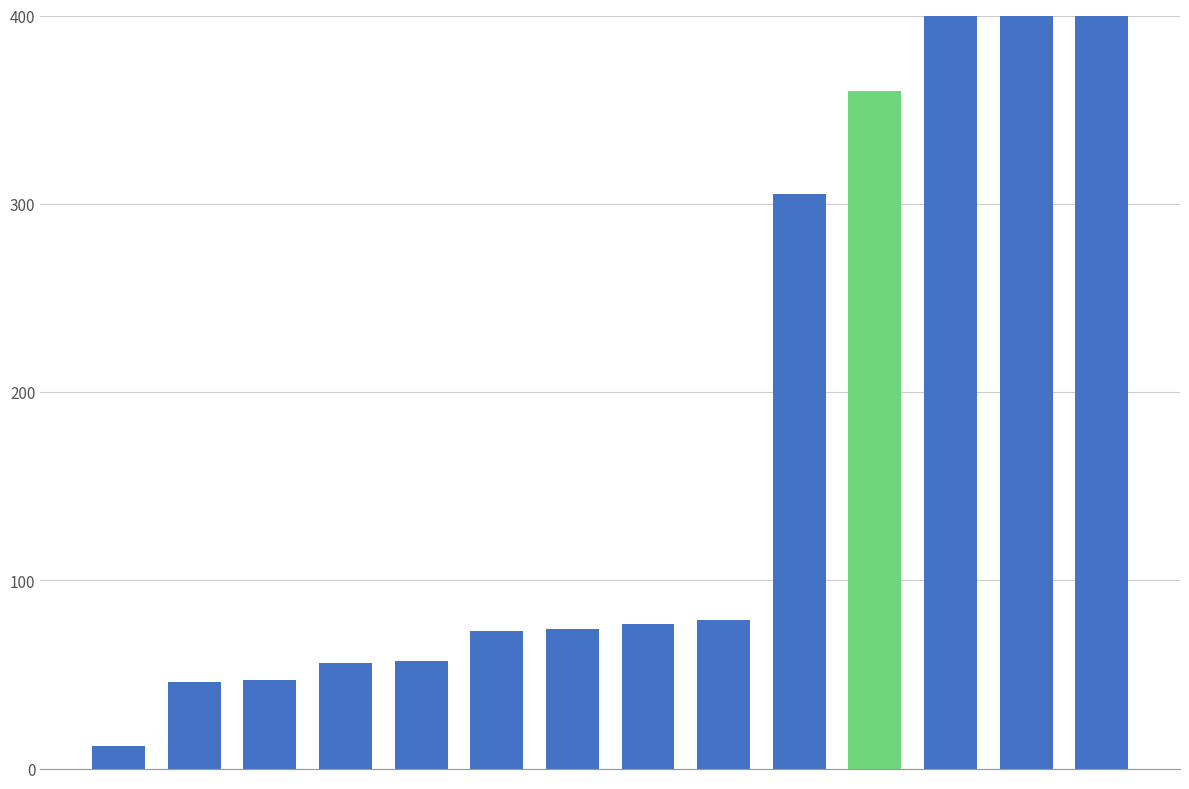

Reading left to right, transcribe all the data shown in this chart.

0=12	1=46	2=47	3=56	4=57	5=73	6=74	7=77	8=79	9=305	10=360	11=539	12=944	13=3102